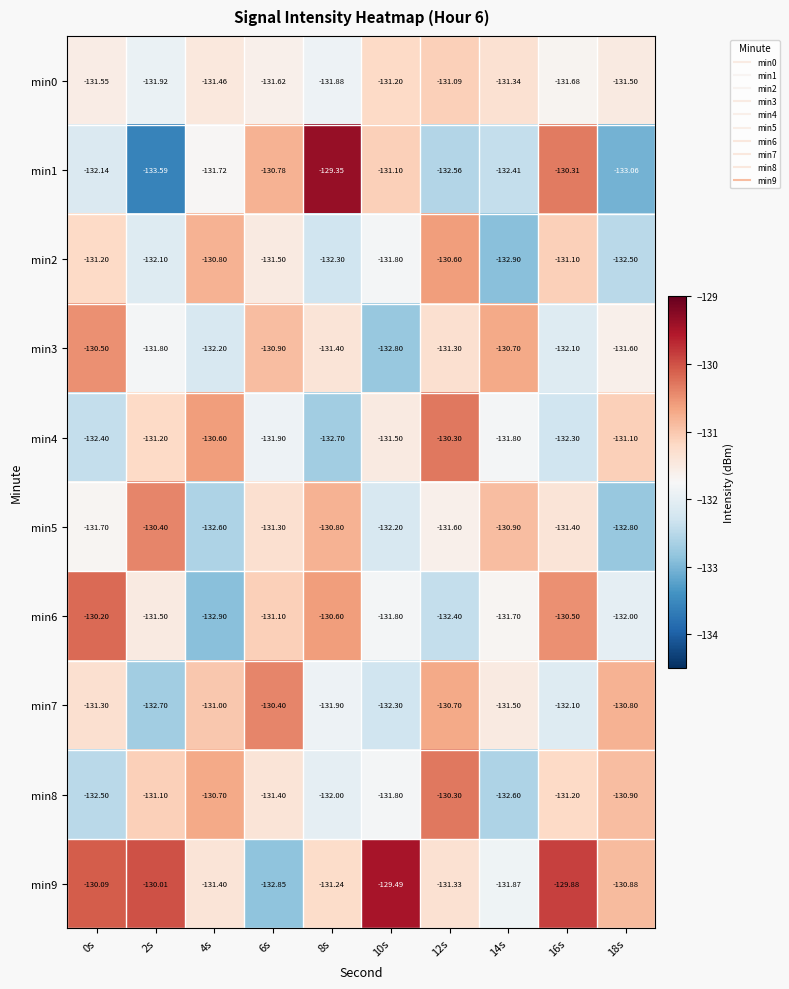

What is the total value across all series at 2s?

-1316.3